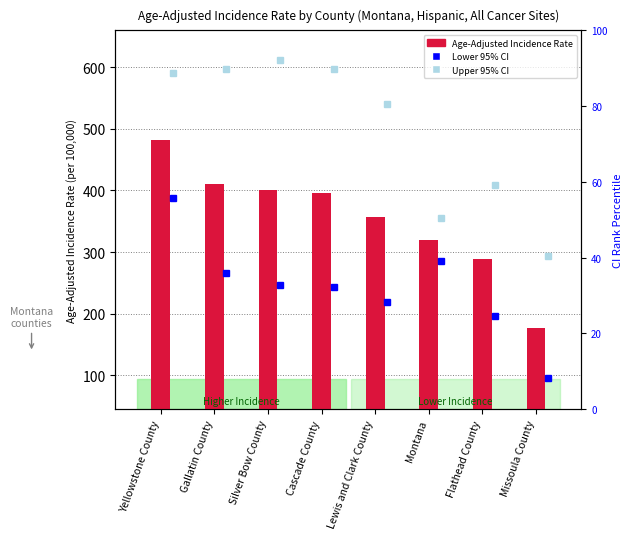

How many bars are there in total?

8